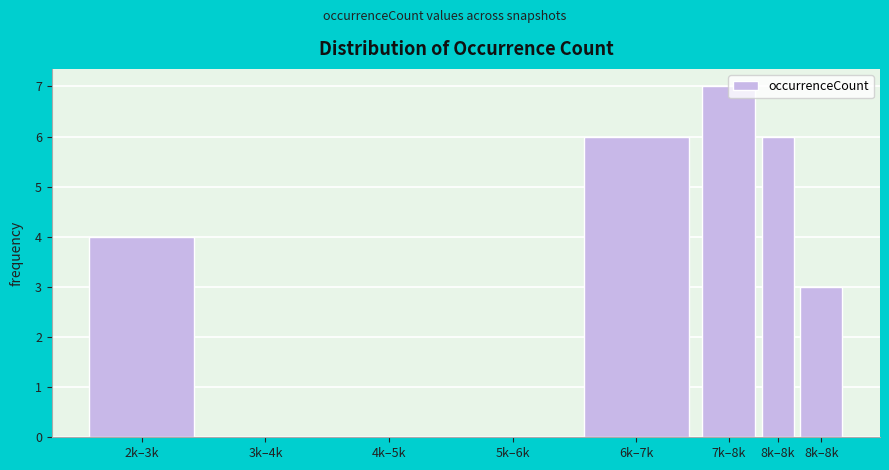

How many series are shown in this chart?

1